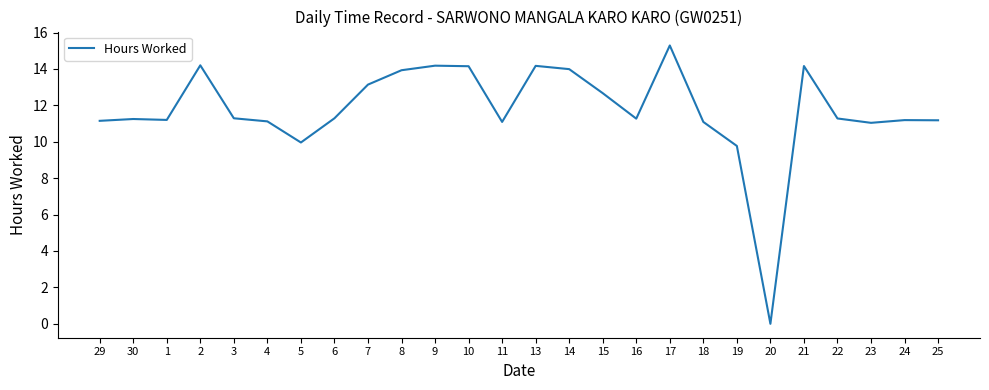

The chart shows a value of 6.6 at 23. True or false?

False